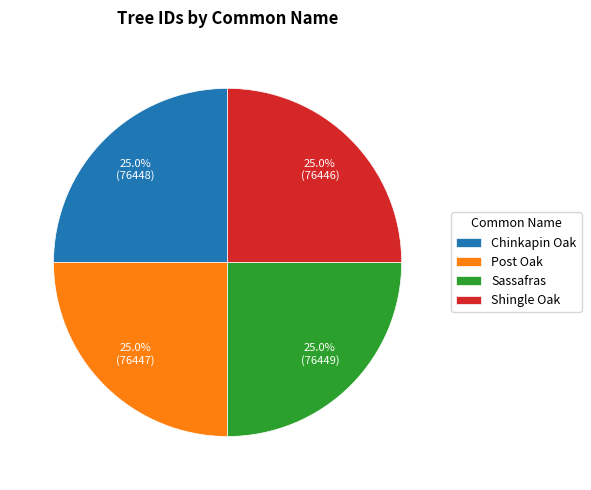

What percentage is NOT represented by Chinkapin Oak?

75.0%